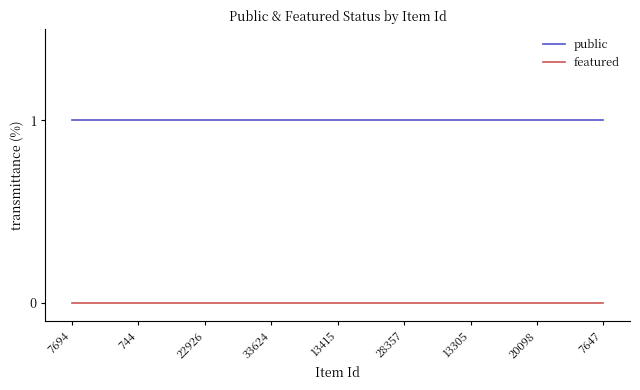

Rank the series by their maximum value, from lowest to highest.

featured, public